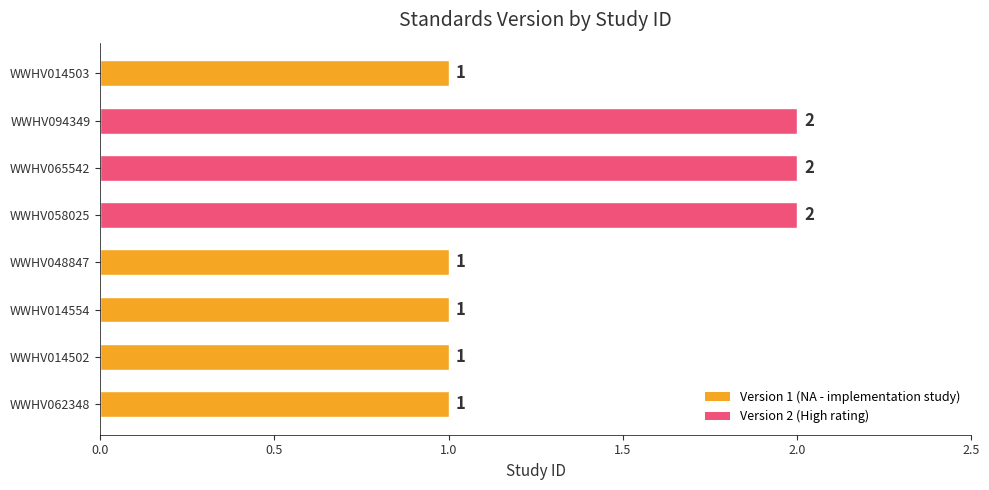

What is the maximum value shown in the chart?

2